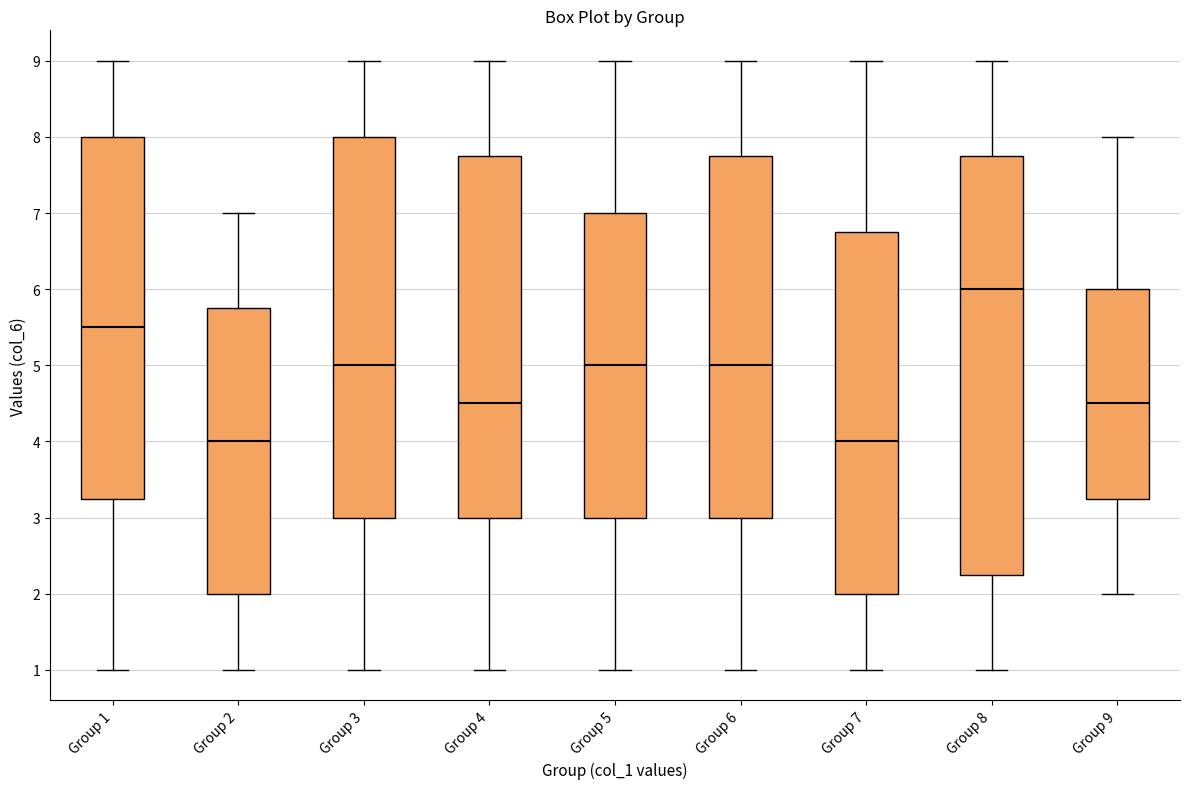

Reading left to right, read every box against the y-axis: the position of its median line, the range the box covers, and the ends of its whiskers. The values are not printed on the chart, so give them approximately, as read against the axis.

Group 1: median 5.5, box 3.3 to 8.0, whiskers 1.0 to 9.0
Group 2: median 4.0, box 2.0 to 5.8, whiskers 1.0 to 7.0
Group 3: median 5.0, box 3.0 to 8.0, whiskers 1.0 to 9.0
Group 4: median 4.5, box 3.0 to 7.8, whiskers 1.0 to 9.0
Group 5: median 5.0, box 3.0 to 7.0, whiskers 1.0 to 9.0
Group 6: median 5.0, box 3.0 to 7.8, whiskers 1.0 to 9.0
Group 7: median 4.0, box 2.0 to 6.8, whiskers 1.0 to 9.0
Group 8: median 6.0, box 2.3 to 7.8, whiskers 1.0 to 9.0
Group 9: median 4.5, box 3.3 to 6.0, whiskers 2.0 to 8.0